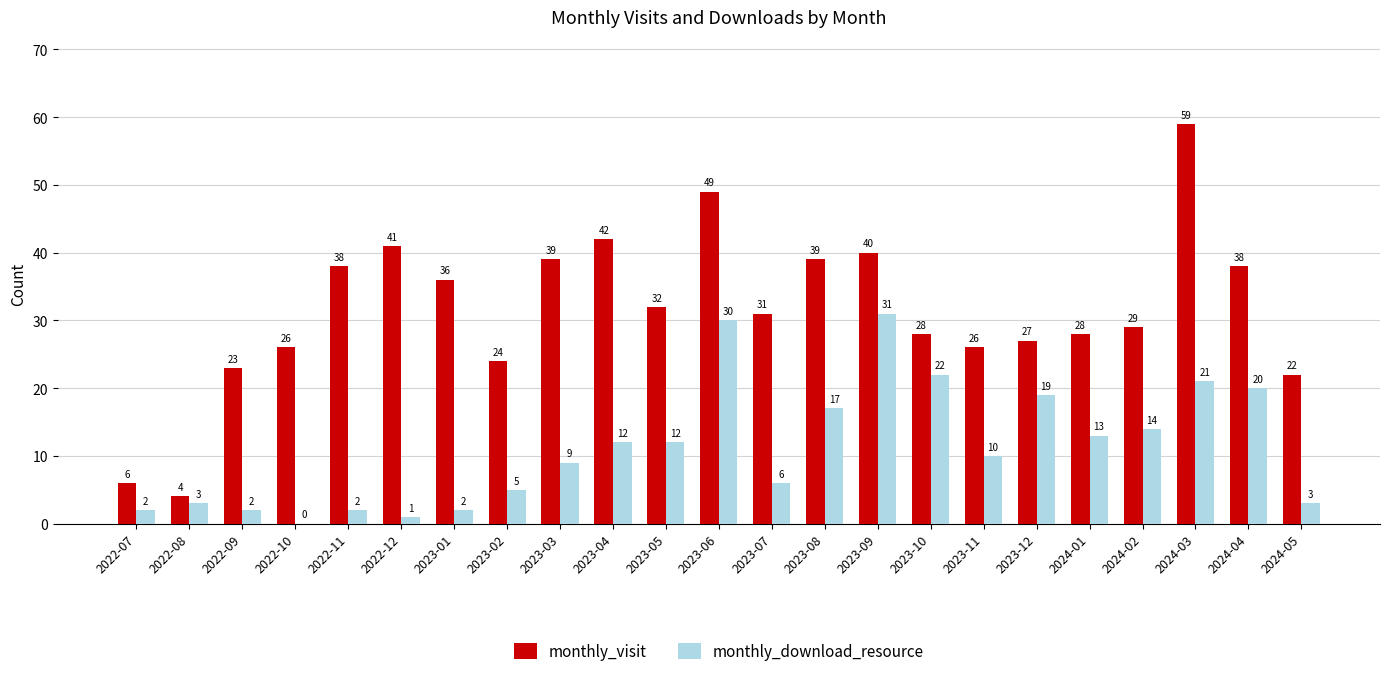

What is the sum of all monthly_download_resource values?

256